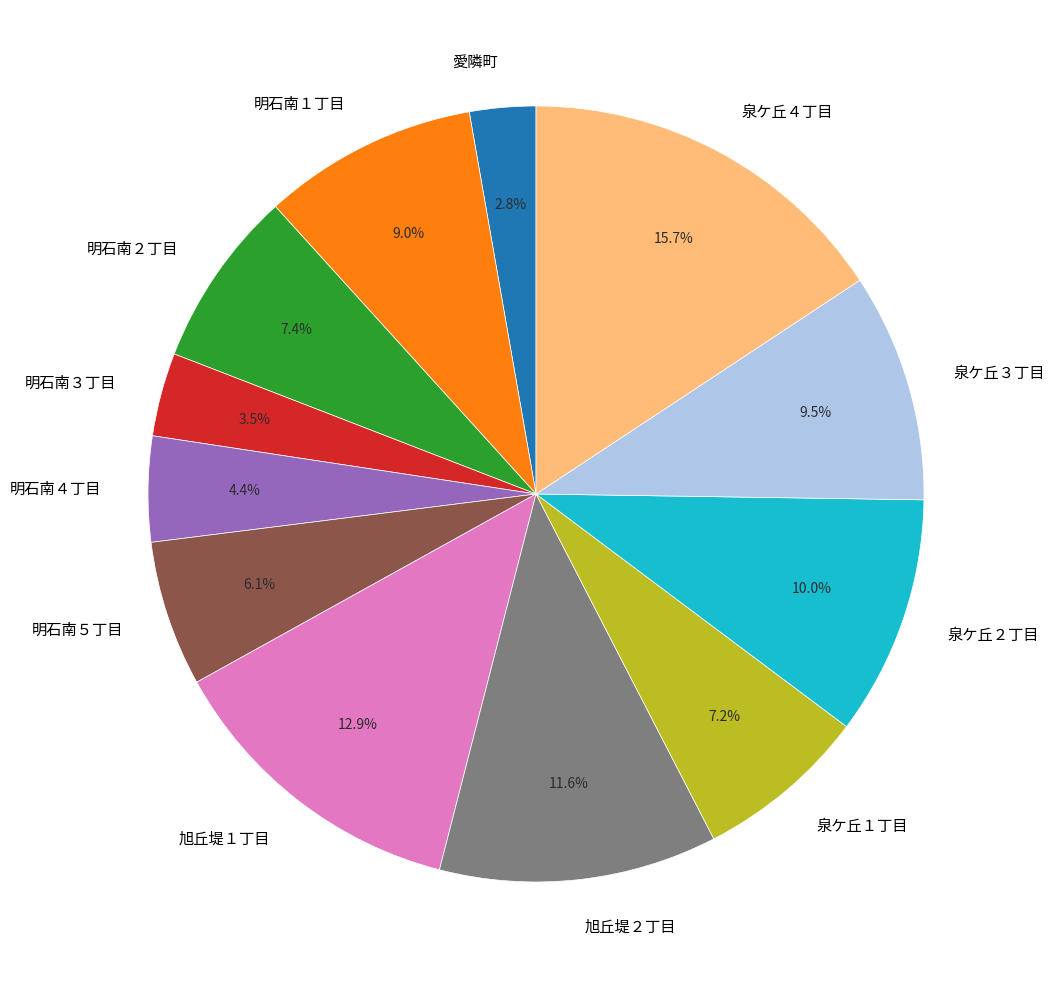

Which category has the smallest portion of the pie?

愛隣町